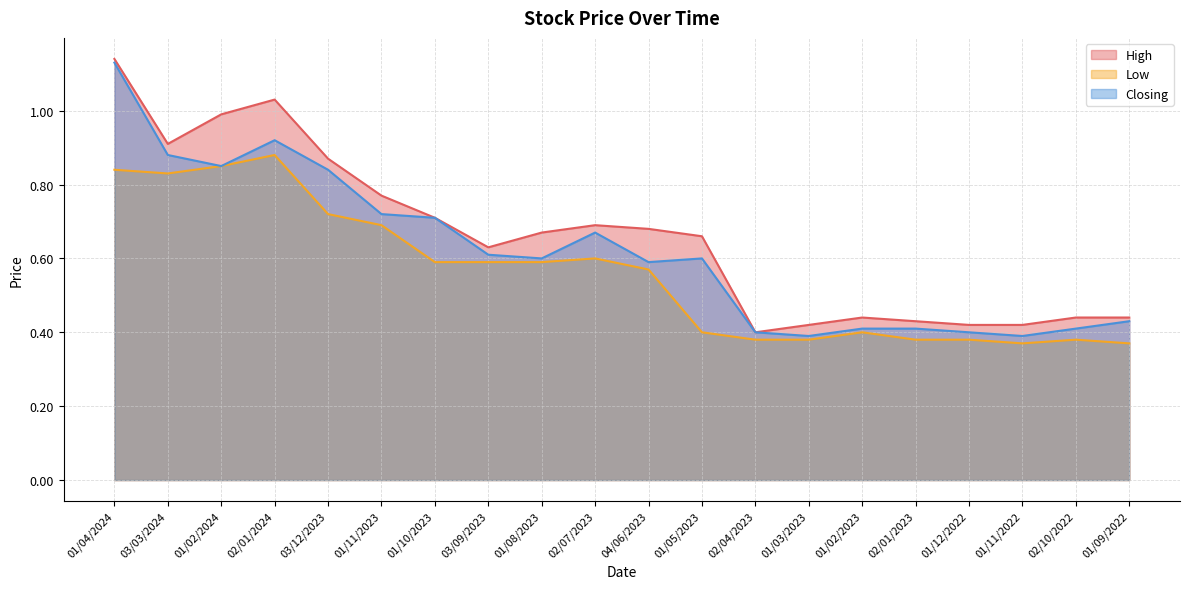

True or false: Closing has more than 2 points higher than both neighbors.

True